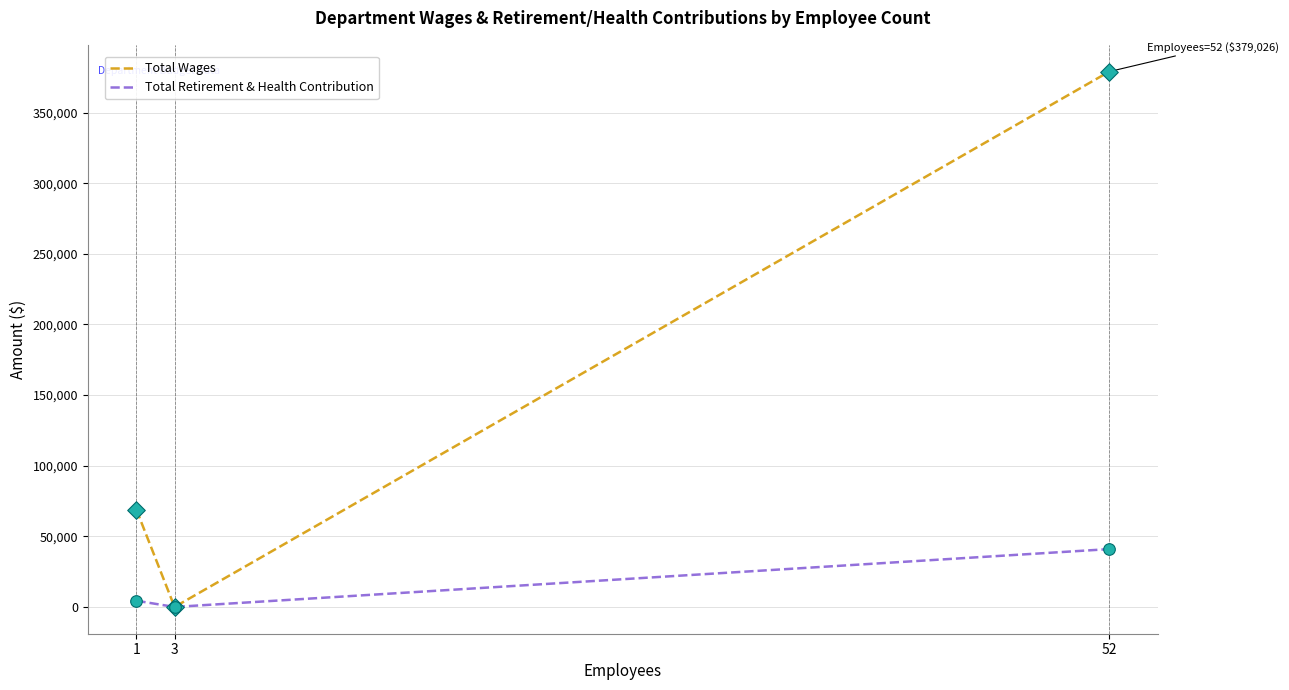

Which series has the largest range (max minus min)?

Total Wages